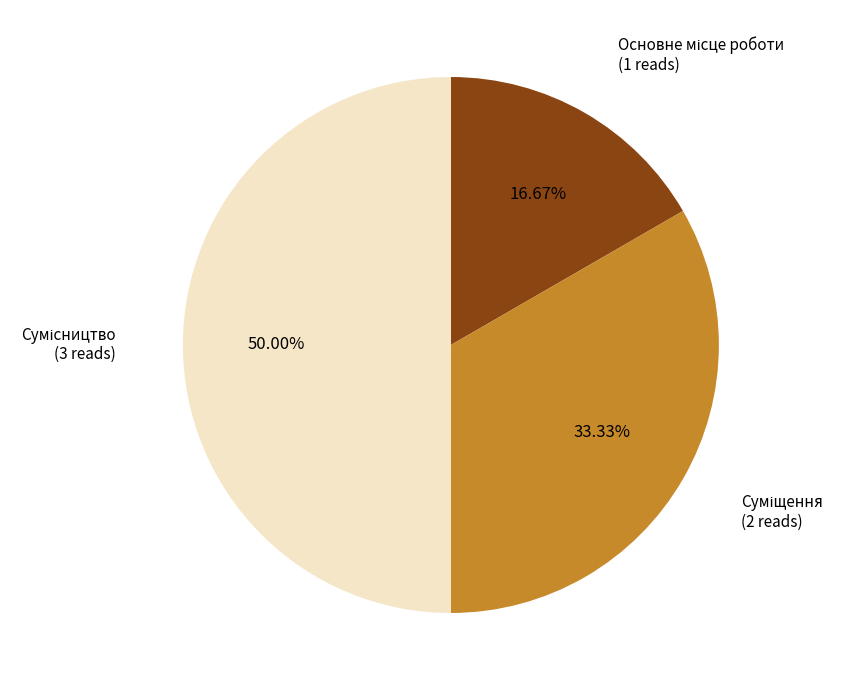

To the nearest percent, what is the combined percentage of Сумісництво and Основне місце роботи?

67%